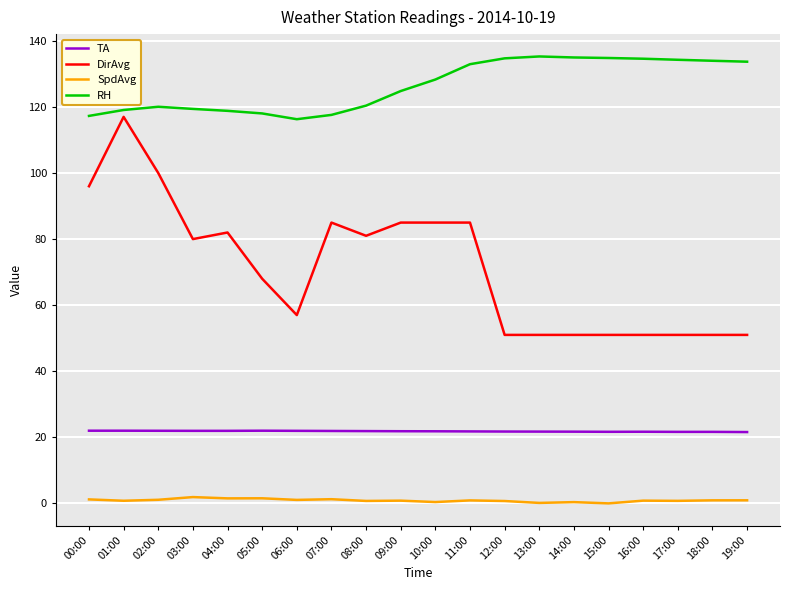

True or false: SpdAvg and RH cross at least once.

False